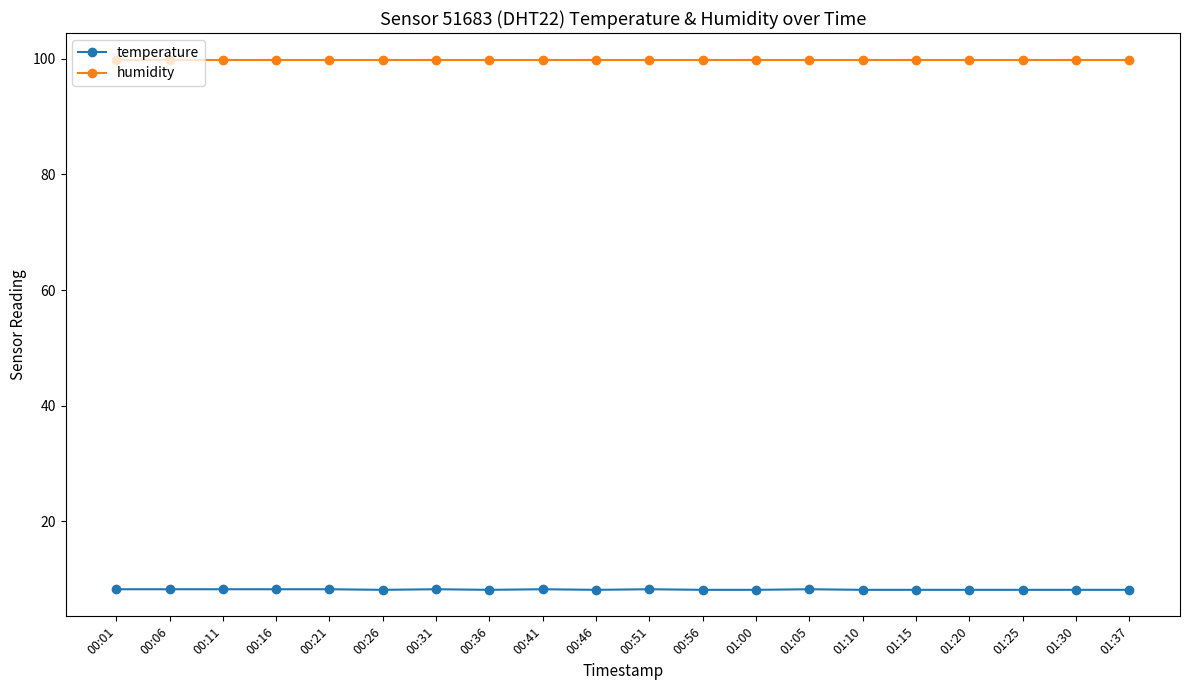

What is the average value of the temperature series?

8.1